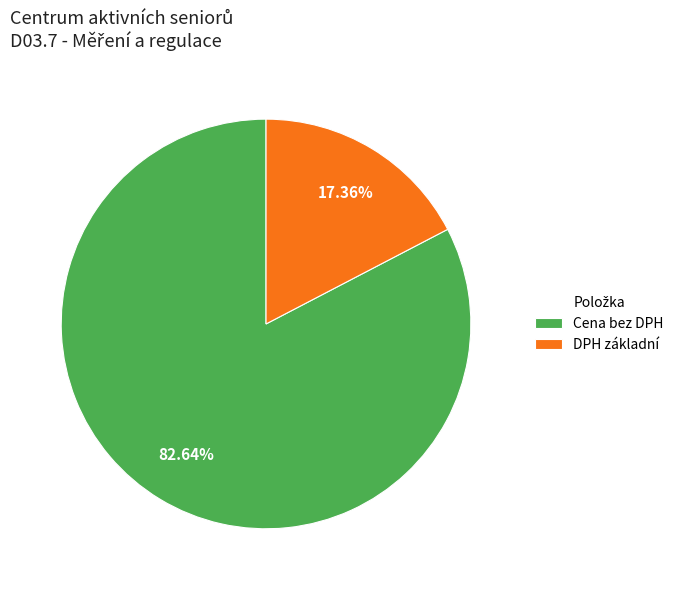

How many slices are in this pie chart?

2